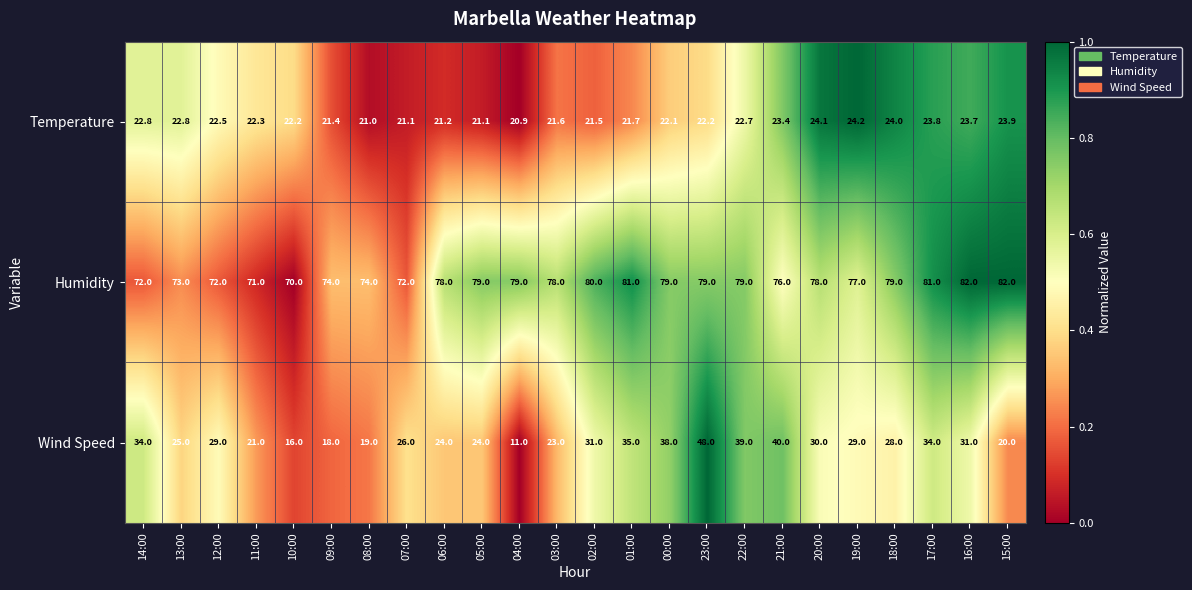

Which series has the largest range (max minus min)?

Wind Speed